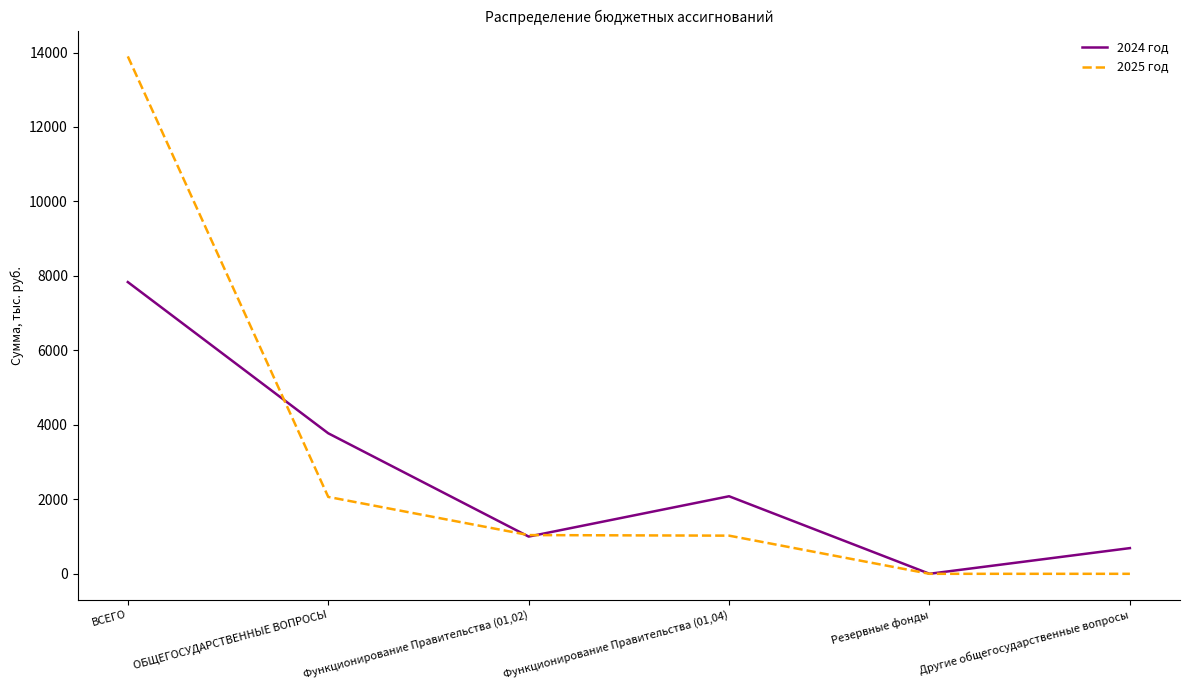

What are all the series names shown in the legend?

2024 год, 2025 год